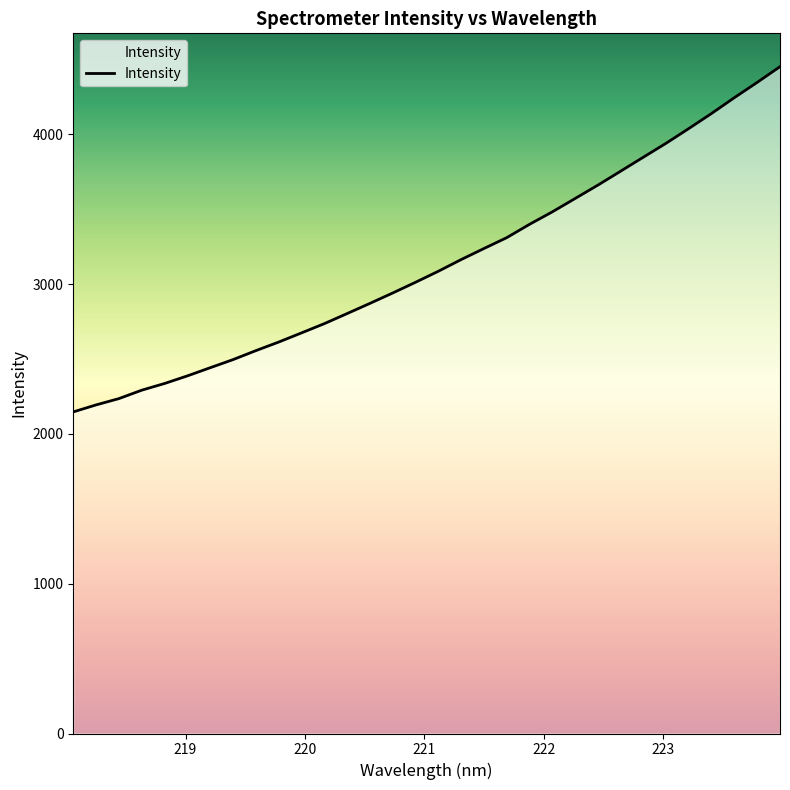

What is the difference between the maximum and minimum values?

2304.5